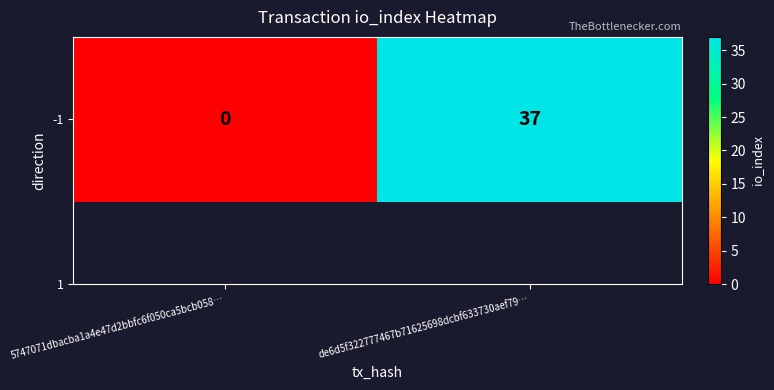

Which category has the highest value across all series?

de6d5f322777467b71625698dcbf633730aef79…